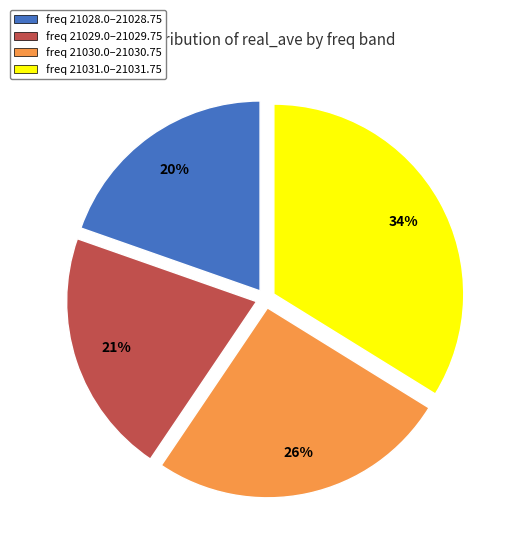

Is there a majority slice in this chart?

No